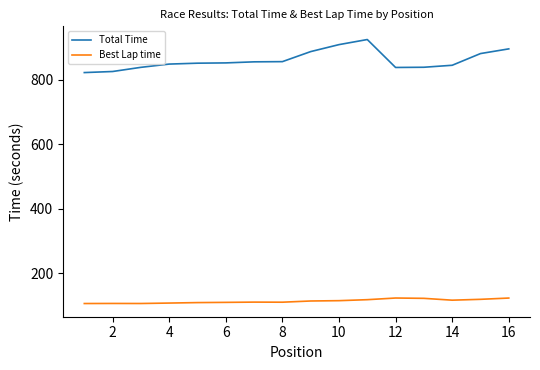

Which series has the largest range (max minus min)?

Total Time